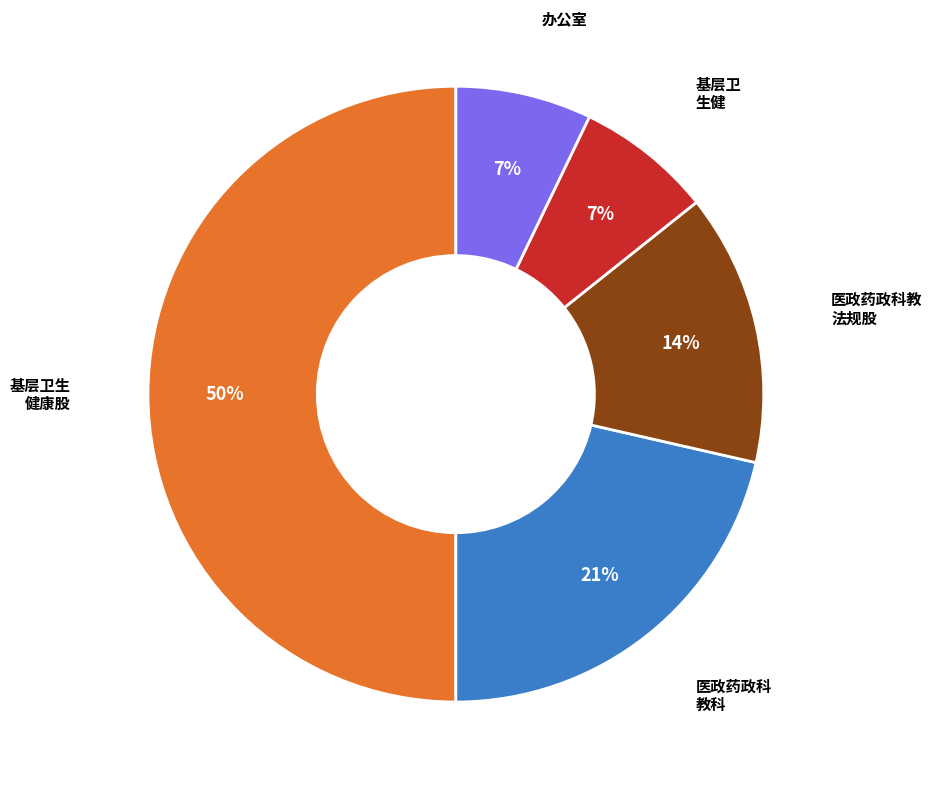

To the nearest percent, what is the difference between the largest and smallest slice percentages?

43%